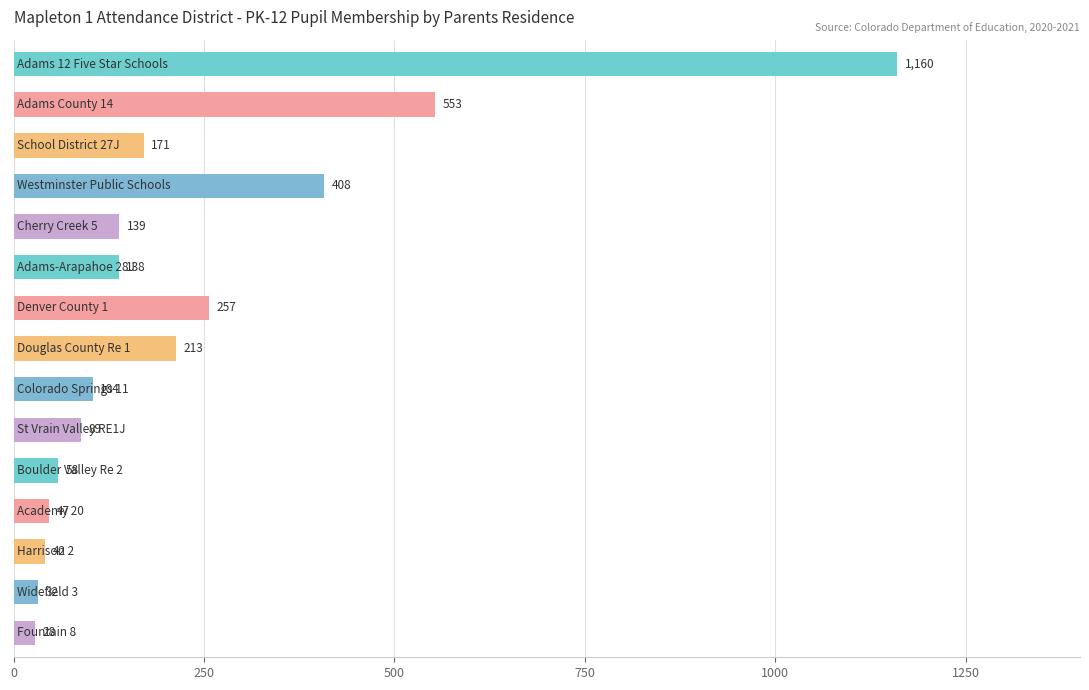

What is the minimum value shown in the chart?

28